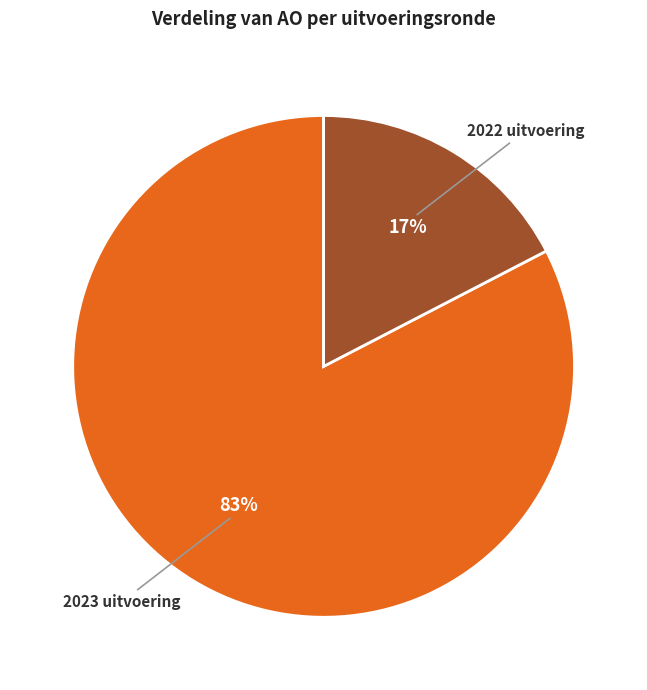

Is it true that 2023 uitvoering is 83% of the pie?

True